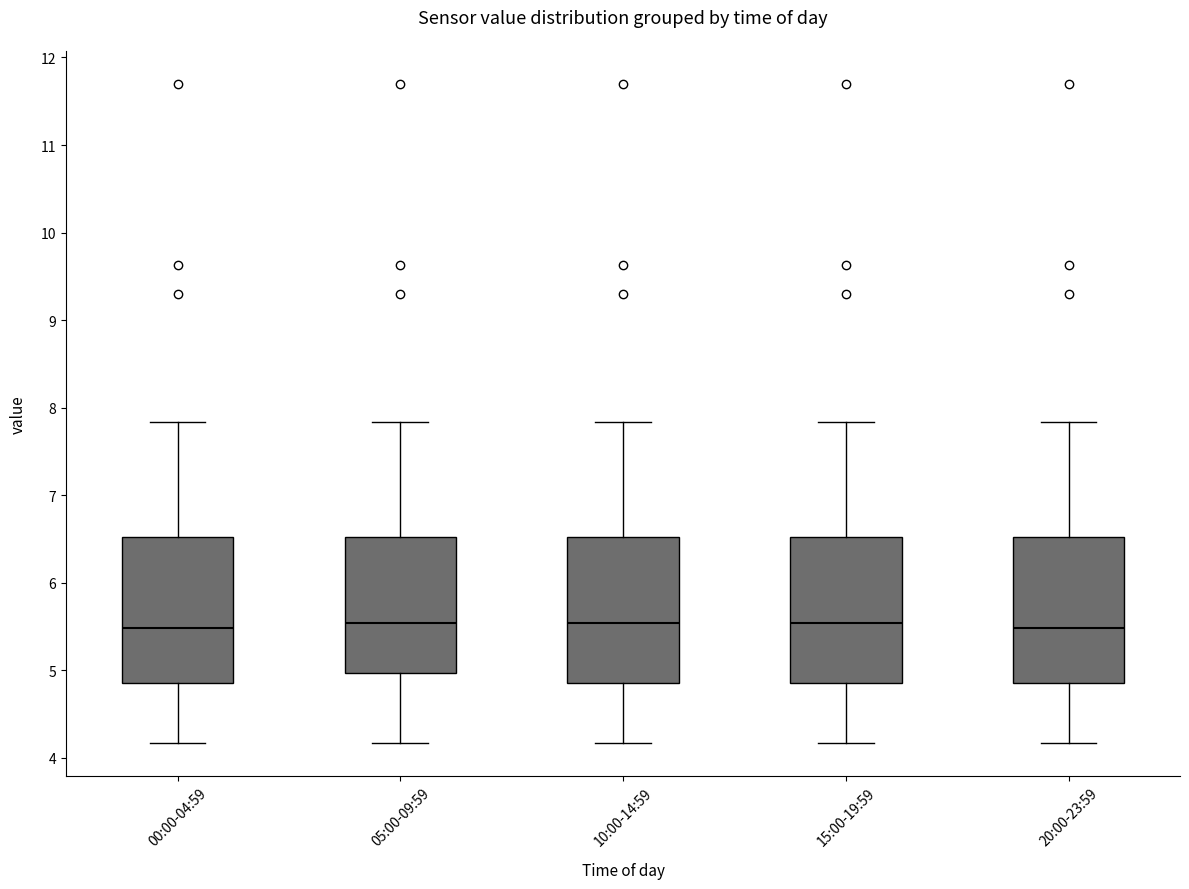

Where is the lower edge of the box for 00:00-04:59 on the y-axis? The values are not printed on the chart, so give them approximately, as read against the axis.

4.9